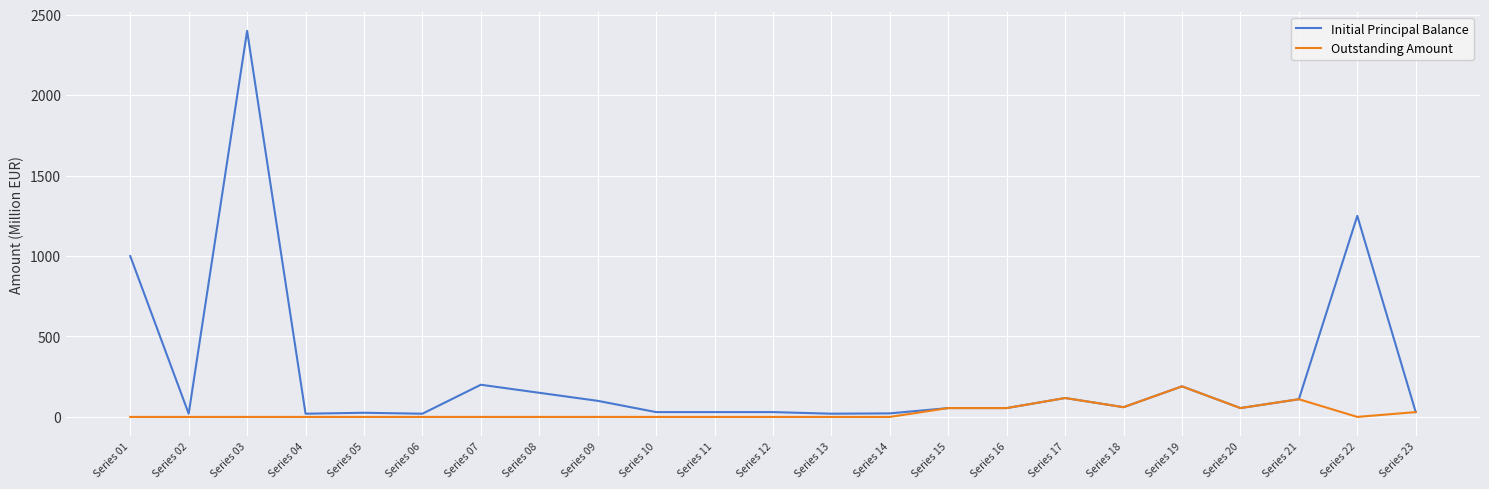

What is the total value across all series at Series 06?

20.0